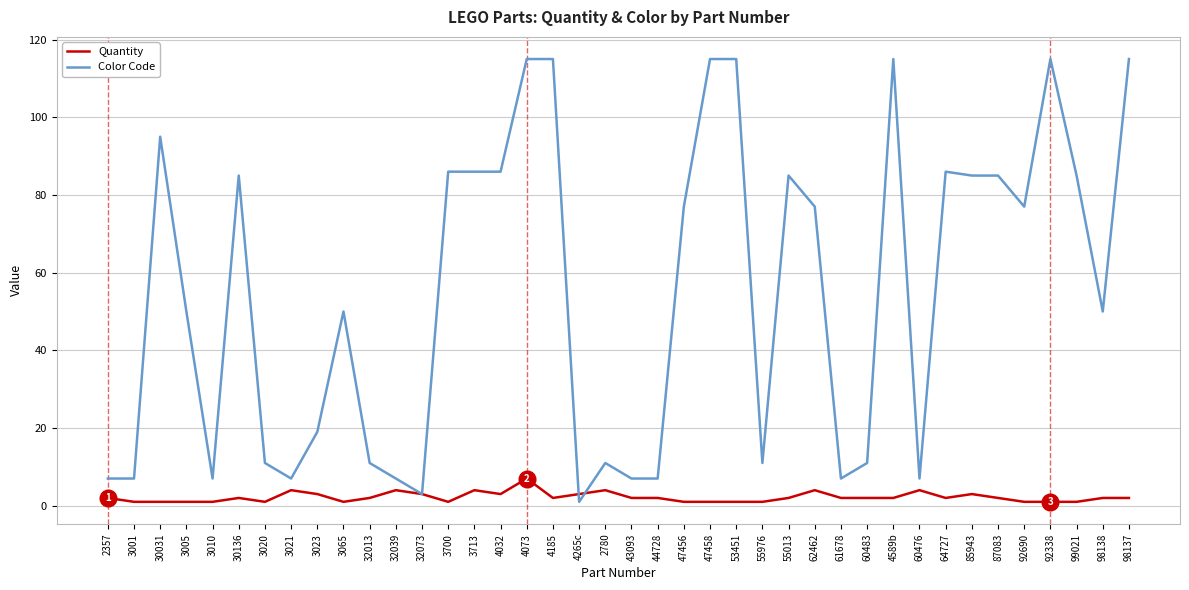

True or false: Color Code has a value of 29 at 98138.

False